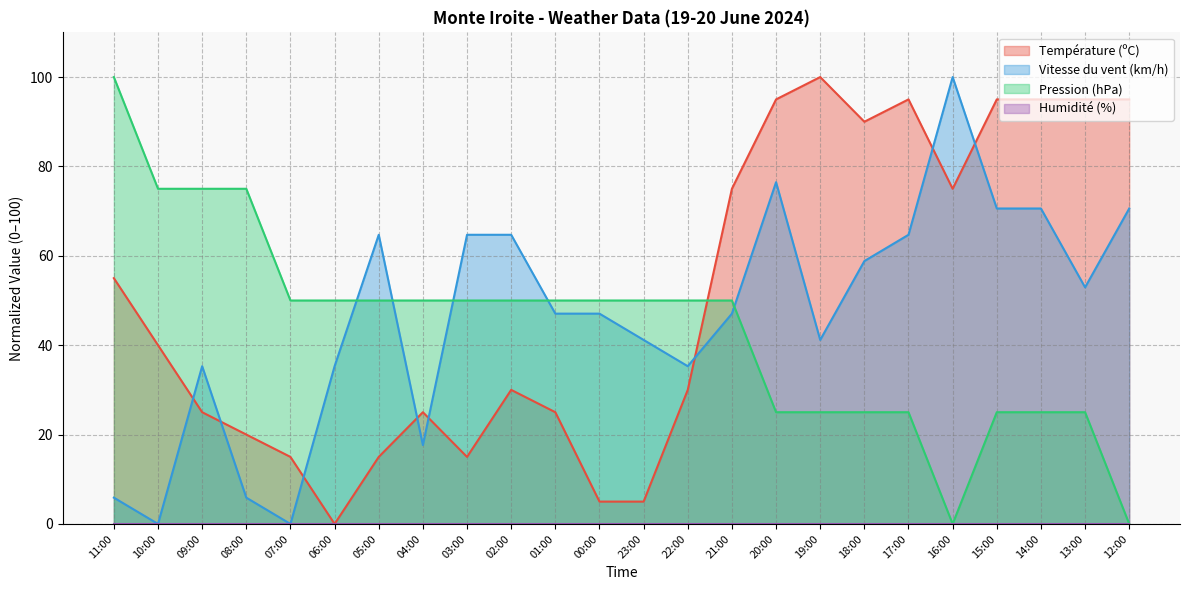

Between which two adjacent categories do Vitesse du vent (km/h) and Pression (hPa) first intersect?

06:00 and 05:00